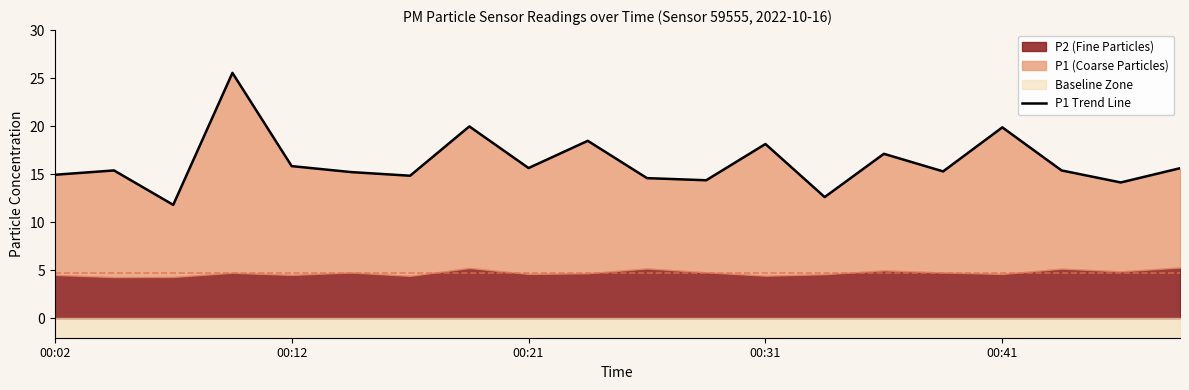

What is the greatest value displayed?

25.6